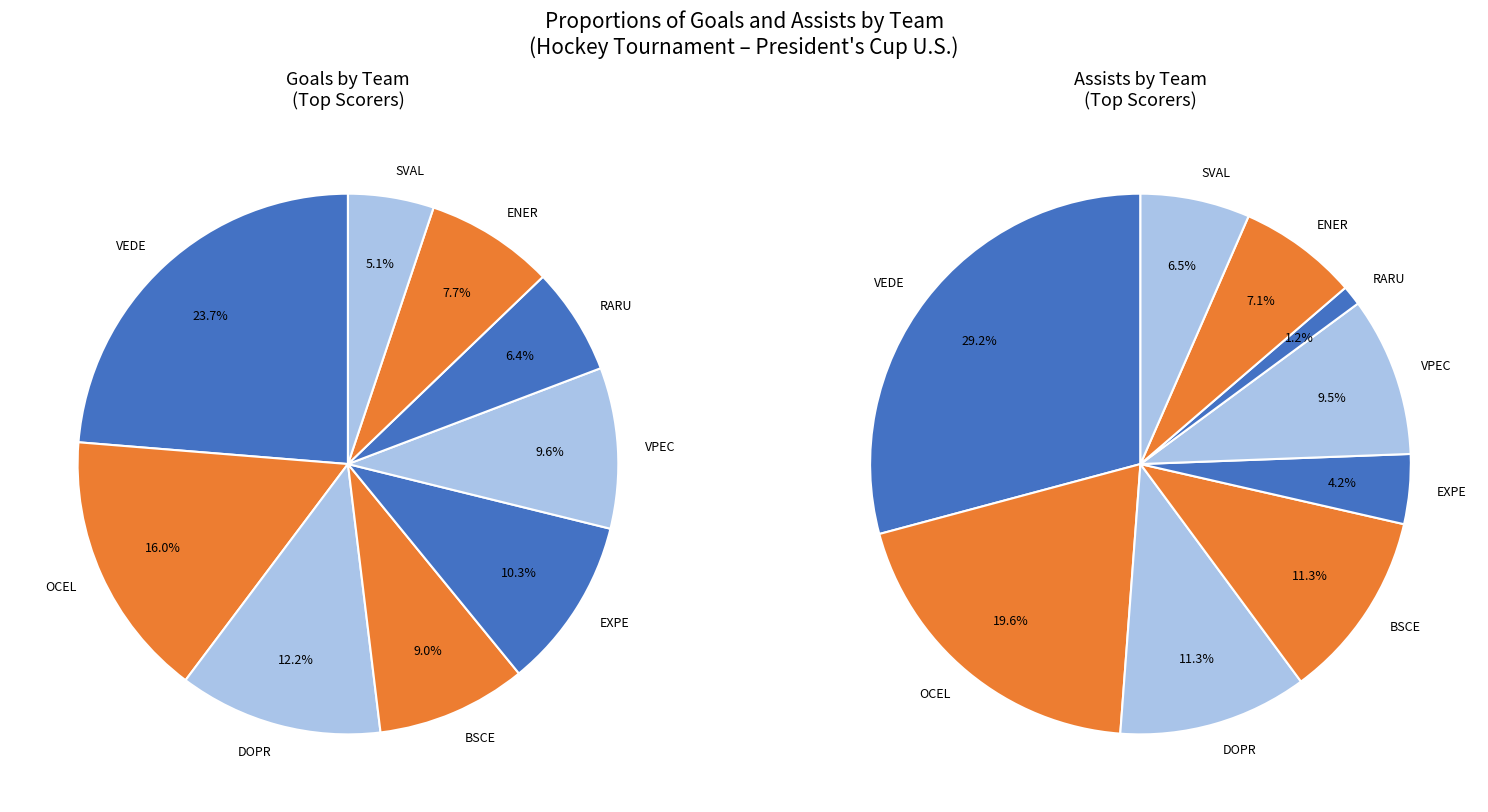

To the nearest percent, what is the difference between the largest and smallest slice percentages?

28%